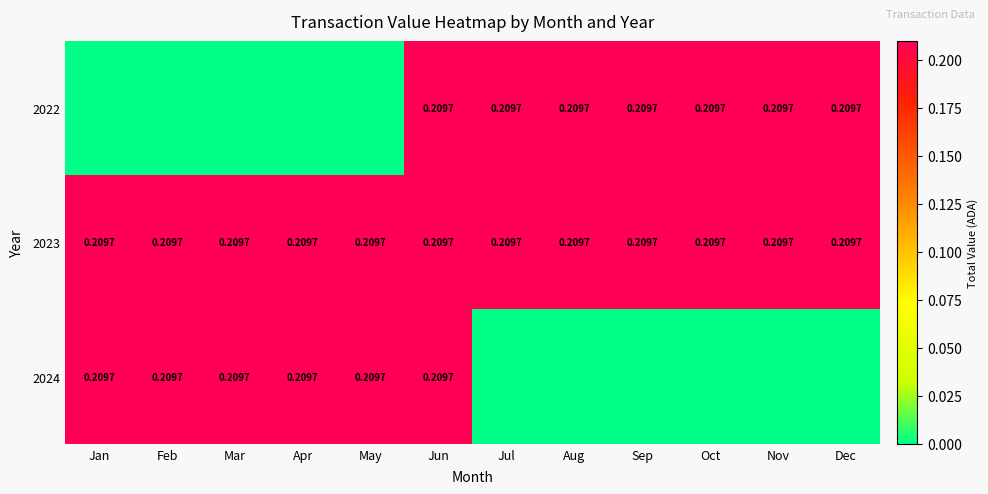

True or false: 2024 has a value of 0.1 at Oct.

False